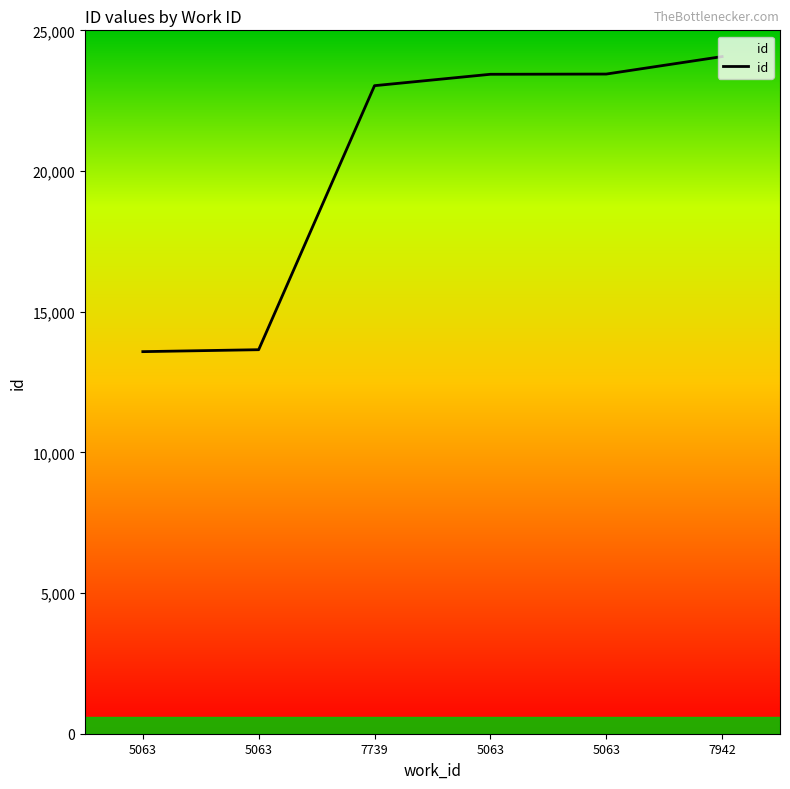

List the labels in order of value, smallest first.

5063, 5063, 7739, 5063, 5063, 7942